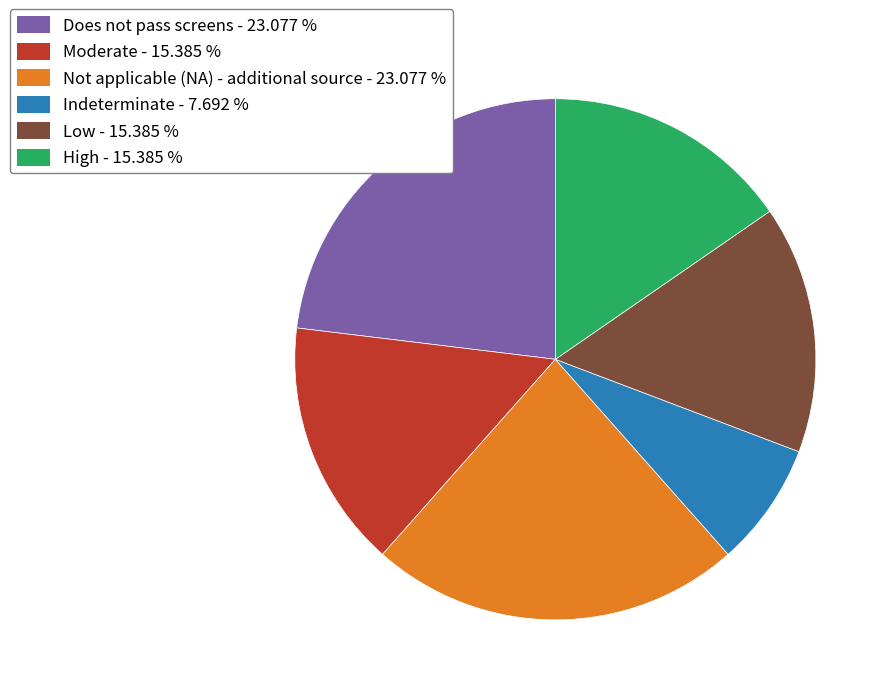

Does Indeterminate represent more than half of the total?

No